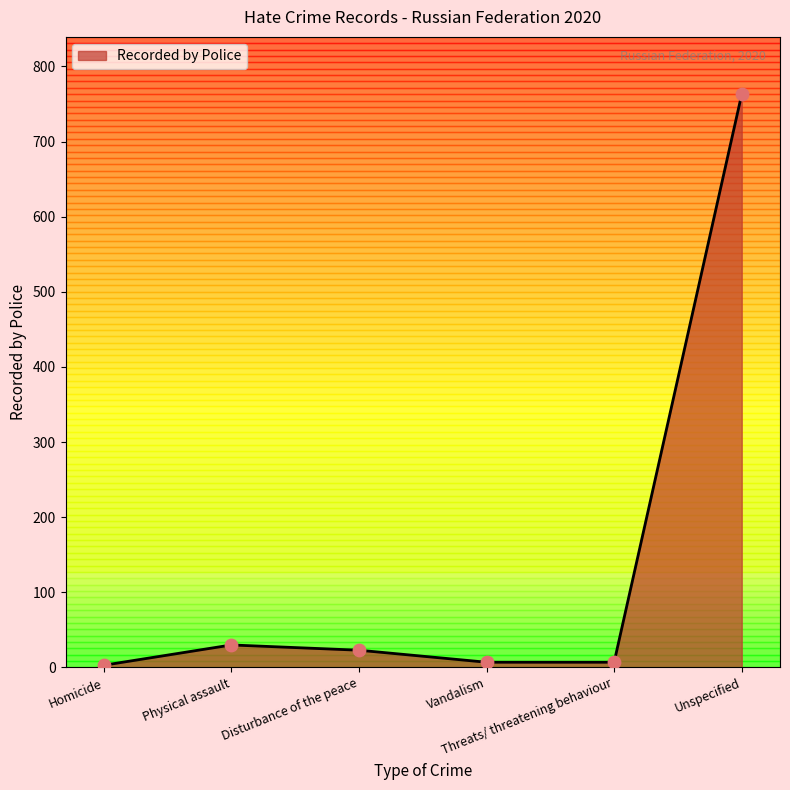

What is the ratio of the value at Unspecified to the value at Physical assault?

25.4